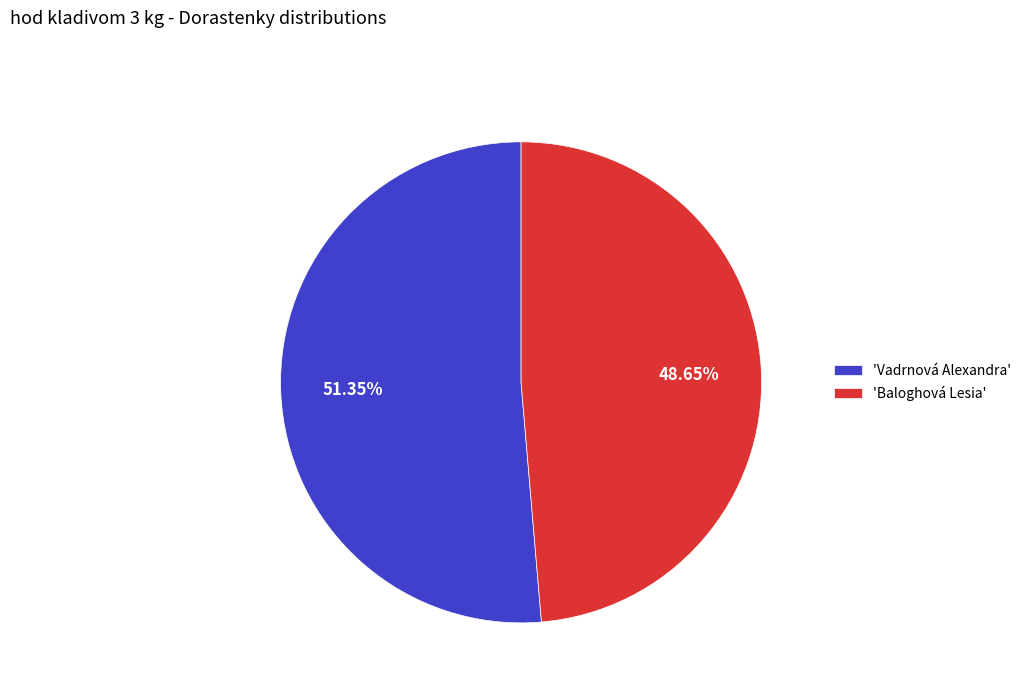

Rank the categories by value from highest to lowest.

'Vadrnová Alexandra', 'Baloghová Lesia'